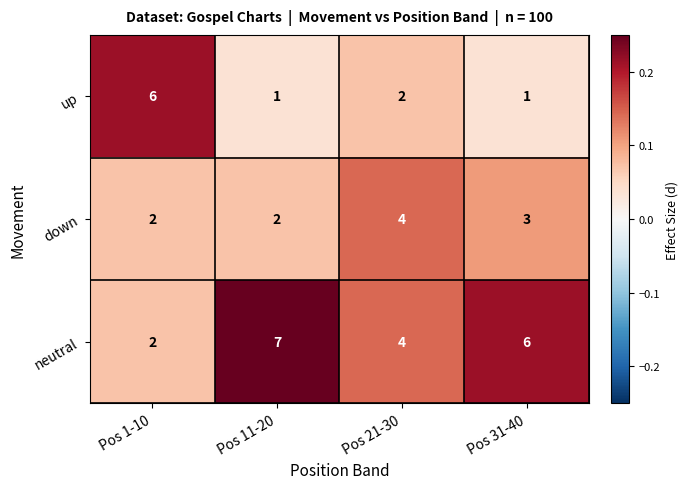

Rank the series by their maximum value, from lowest to highest.

down, up, neutral